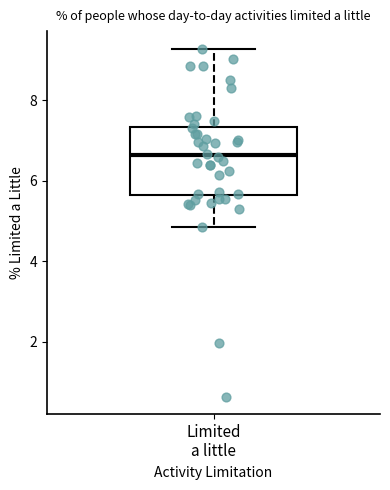

Read this box plot against the y-axis: the position of the median line, the range covered by the box, and the ends of both whiskers. The values are not printed on the chart, so give them approximately, as read against the axis.

median 6.6, box 5.6 to 7.4, whiskers 4.8 to 9.2